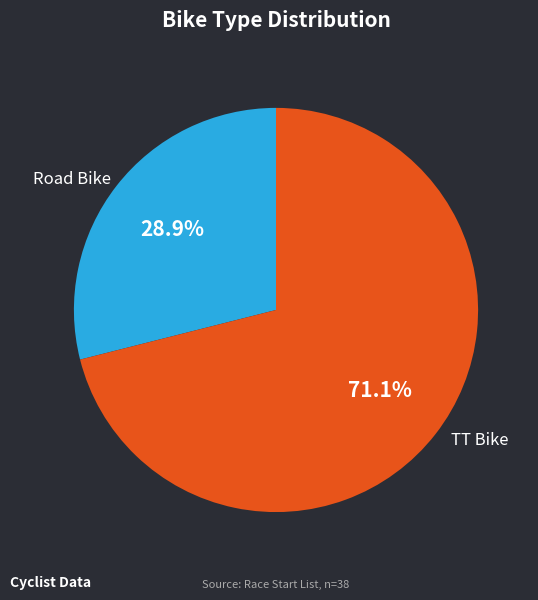

True or false: TT Bike accounts for 82% of the total.

False